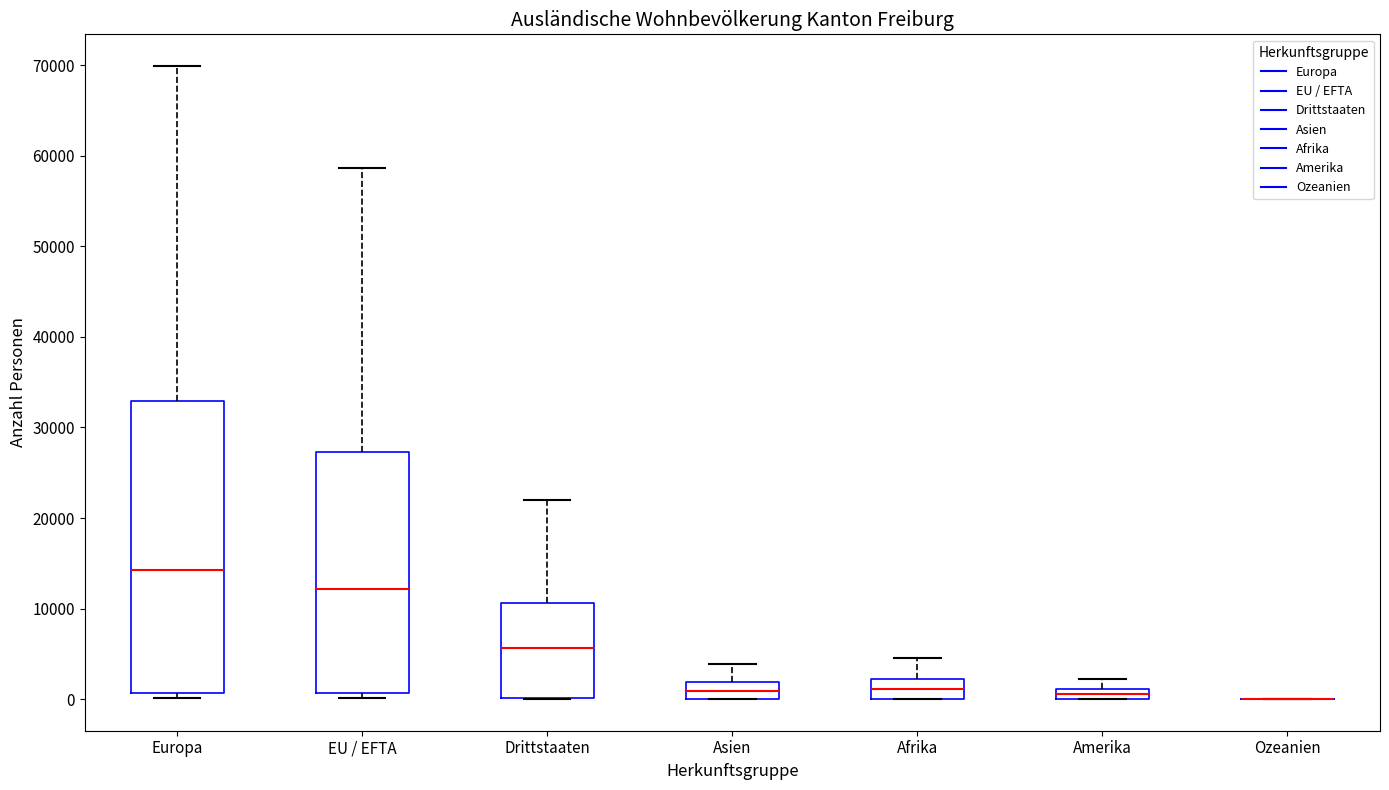

Where does the median line of the box for Afrika sit on the y-axis? The values are not printed on the chart, so give them approximately, as read against the axis.

1000